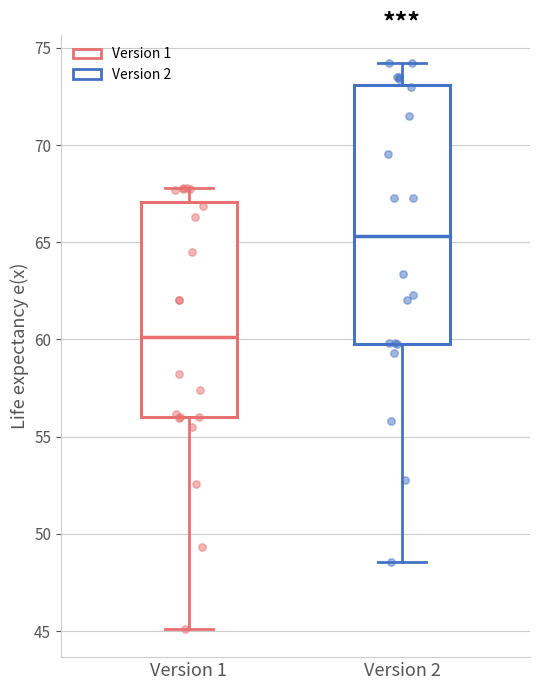

Comparing the boxes themselves (not the whiskers), which one is the tallest?

Version 2